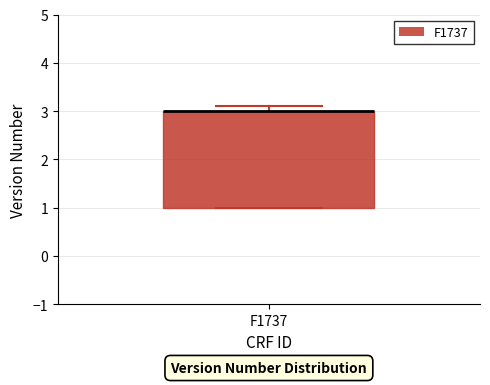

Read this box plot against the y-axis: the position of the median line, the range covered by the box, and the ends of both whiskers. The values are not printed on the chart, so give them approximately, as read against the axis.

median 3.0 (drawn on the box's upper edge), box 1.0 to 3.0, whiskers 1.0 to 3.1